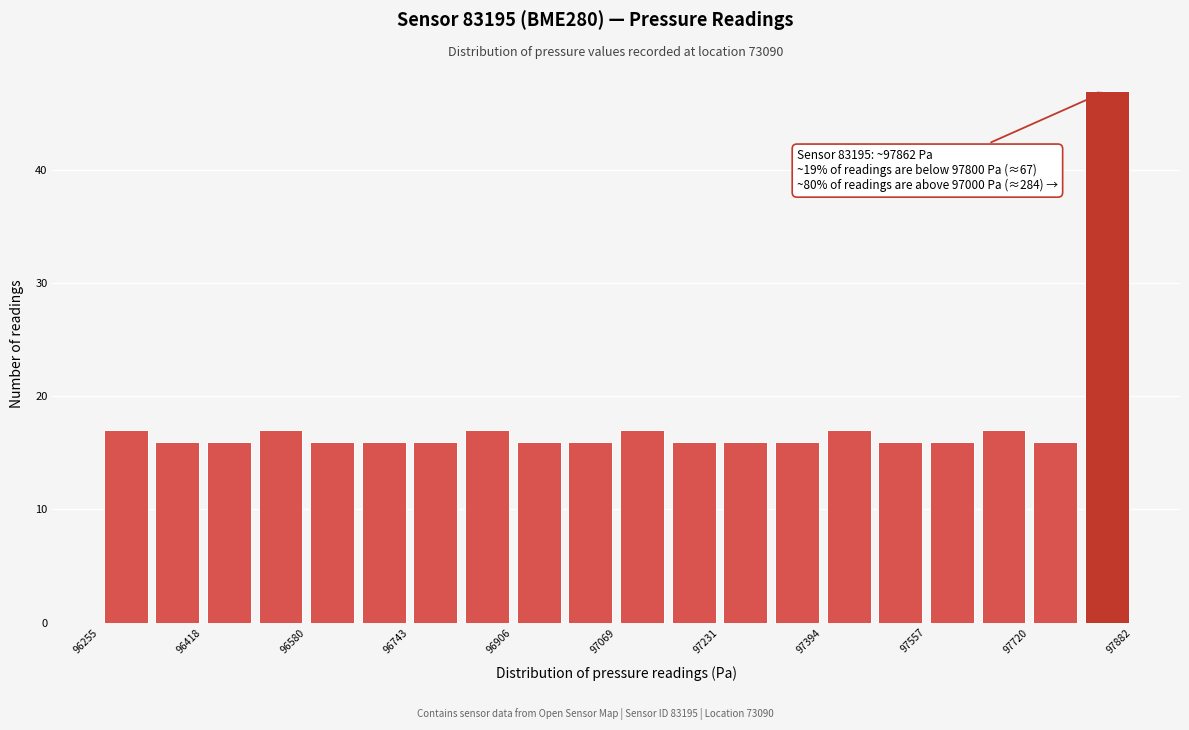

Over which range of the x-axis is the bar tallest?

97800 to 97880